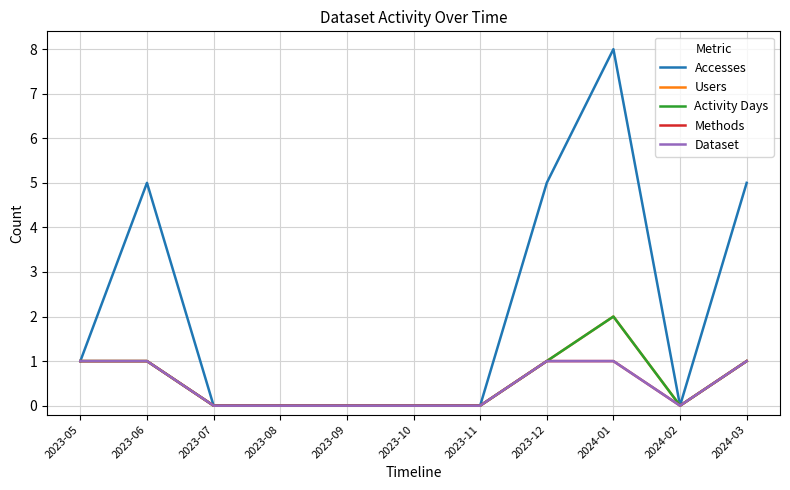

How many series are shown in this chart?

5